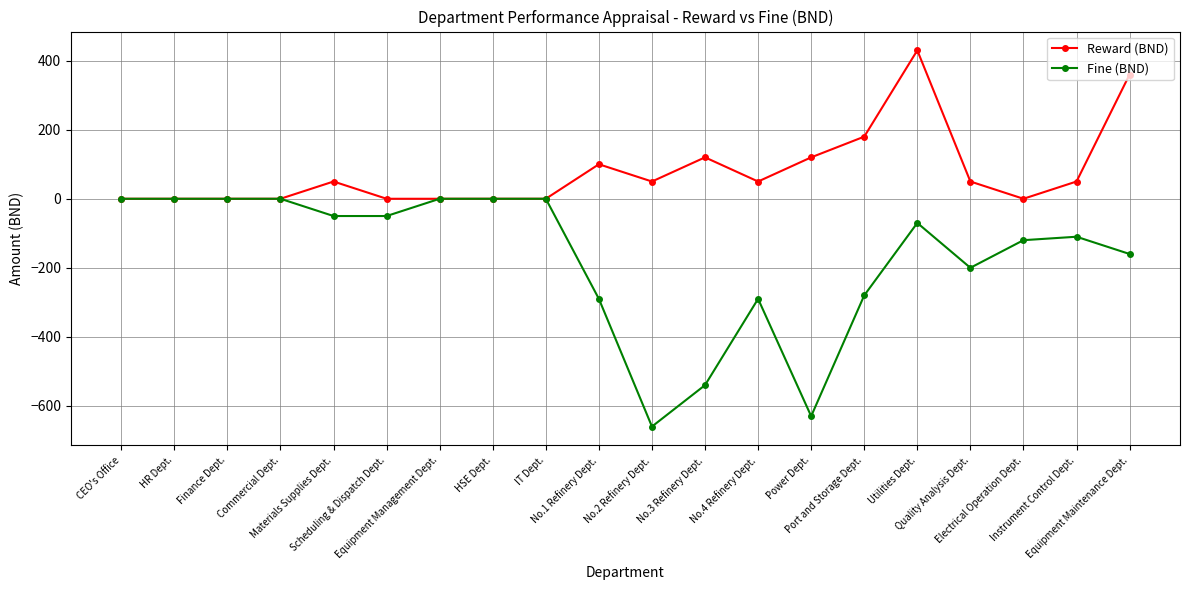

True or false: Reward (BND) has more than 2 points higher than both neighbors.

True